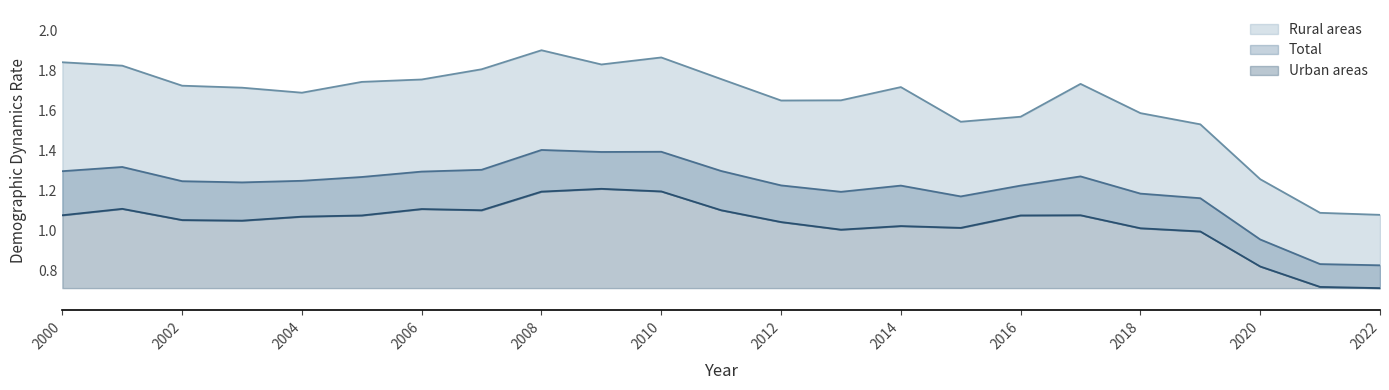

True or false: Rural areas and Total cross at least once.

False